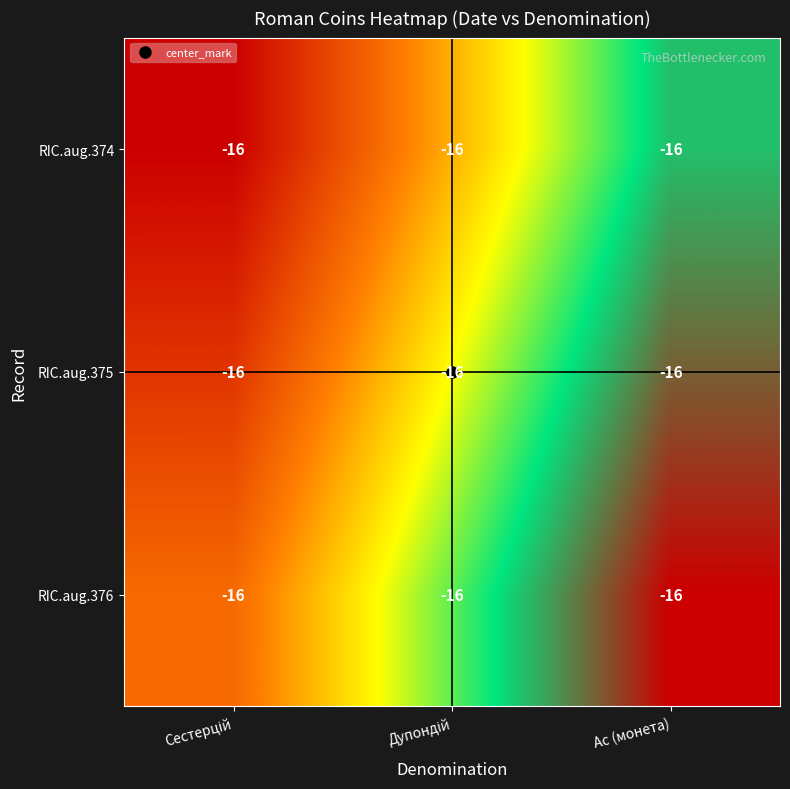

Rank the series at Сестерцій from lowest to highest value.

RIC.aug.374, RIC.aug.375, RIC.aug.376